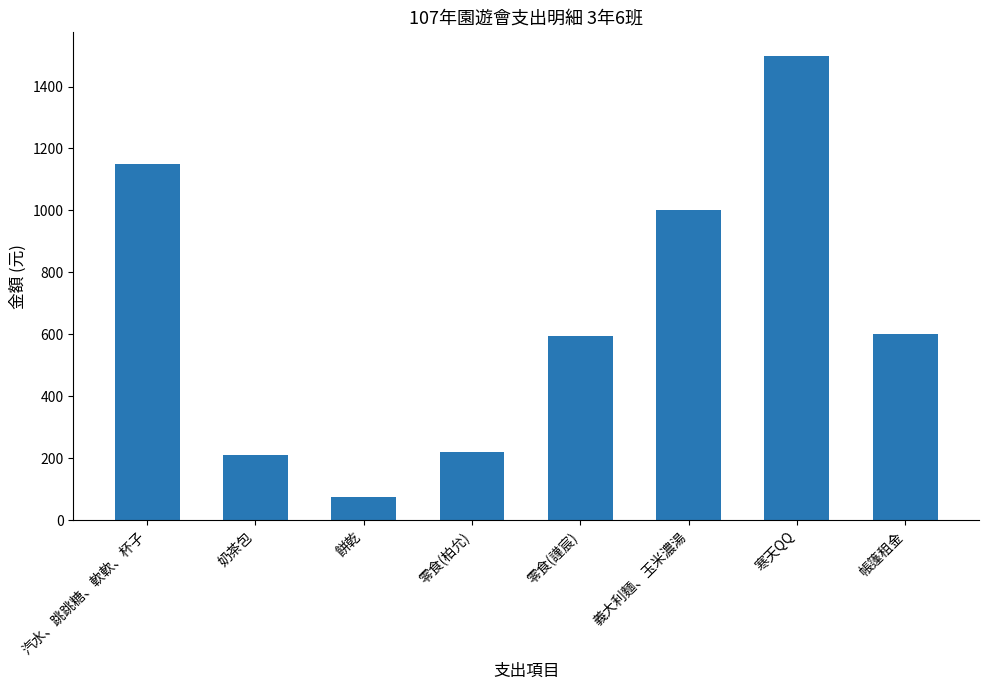

What value does the data have at 義大利麵、玉米濃湯, to the nearest 10?

1000